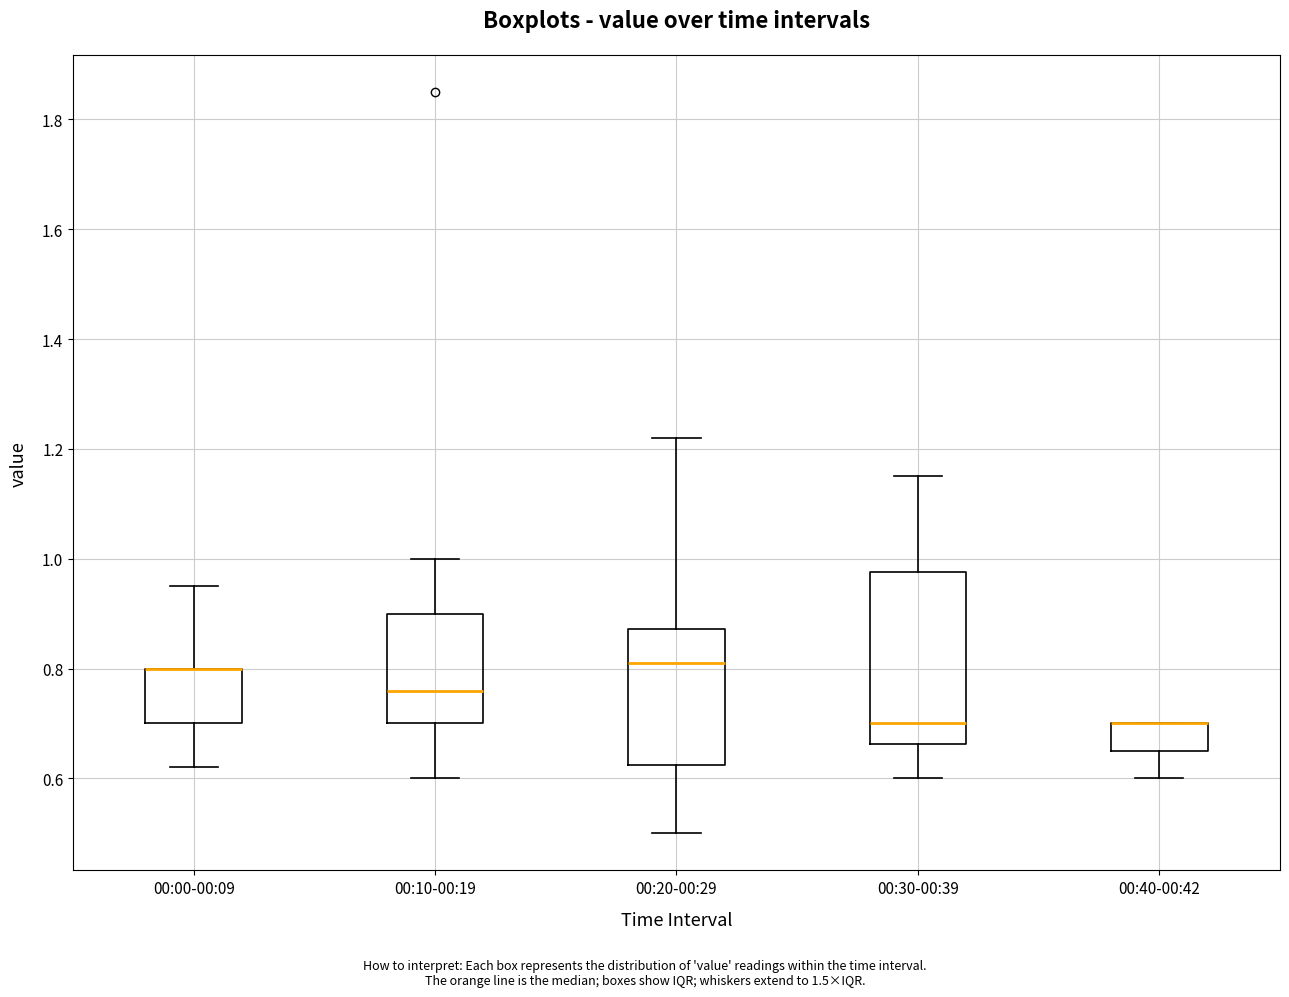

Reading left to right, read every box against the y-axis: the position of its median line, the range the box covers, and the ends of its whiskers. The values are not printed on the chart, so give them approximately, as read against the axis.

00:00-00:09: median 0.80 (drawn on the box's upper edge), box 0.70 to 0.80, whiskers 0.62 to 0.96
00:10-00:19: median 0.76, box 0.70 to 0.90, whiskers 0.60 to 1.00
00:20-00:29: median 0.82, box 0.62 to 0.88, whiskers 0.50 to 1.22
00:30-00:39: median 0.70, box 0.66 to 0.98, whiskers 0.60 to 1.16
00:40-00:42: median 0.70 (drawn on the box's upper edge), box 0.66 to 0.70, whiskers 0.60 to 0.70